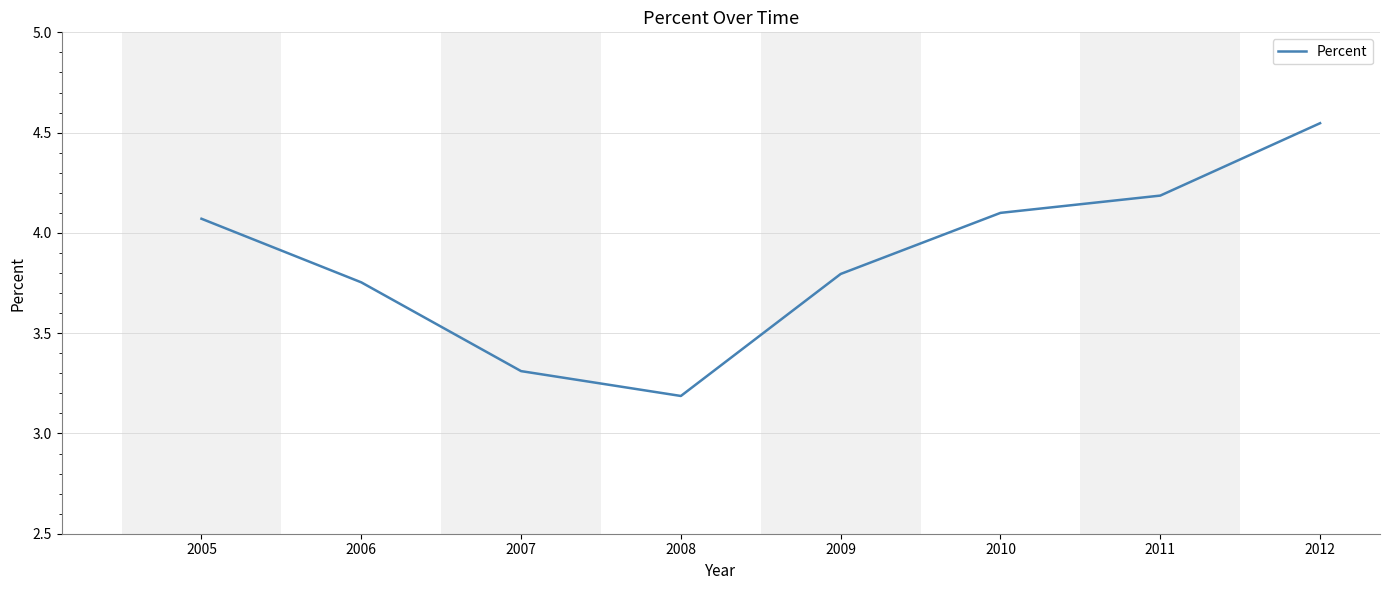

At which category does the data reach its first local valley?

2008